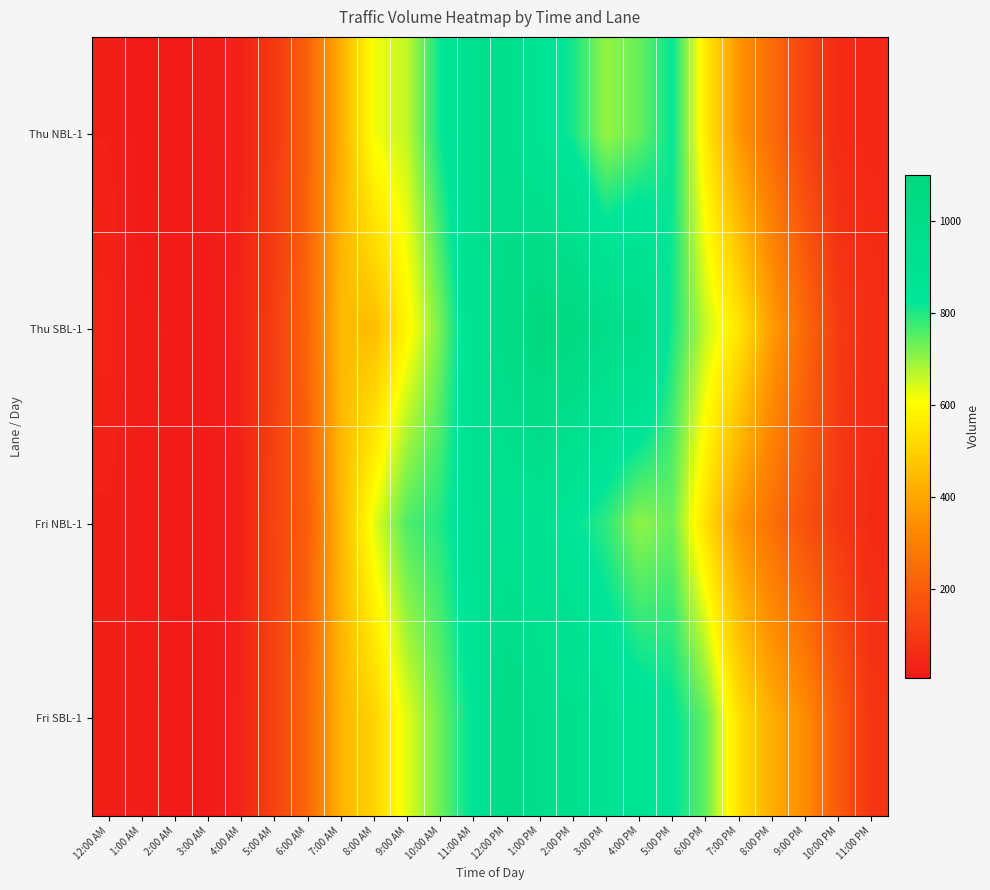

At how many categories does at least one series exceed 408?

14